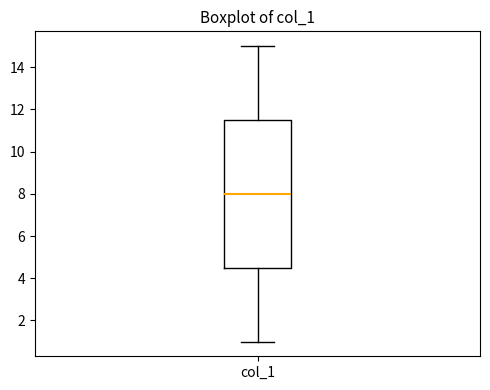

Transcribe this box plot: give where the median line is, the range the box spans, and where the two whiskers end, as read against the y-axis. The values are not printed on the chart, so give them approximately, as read against the axis.

median 8.0, box 4.6 to 11.6, whiskers 1.0 to 15.0